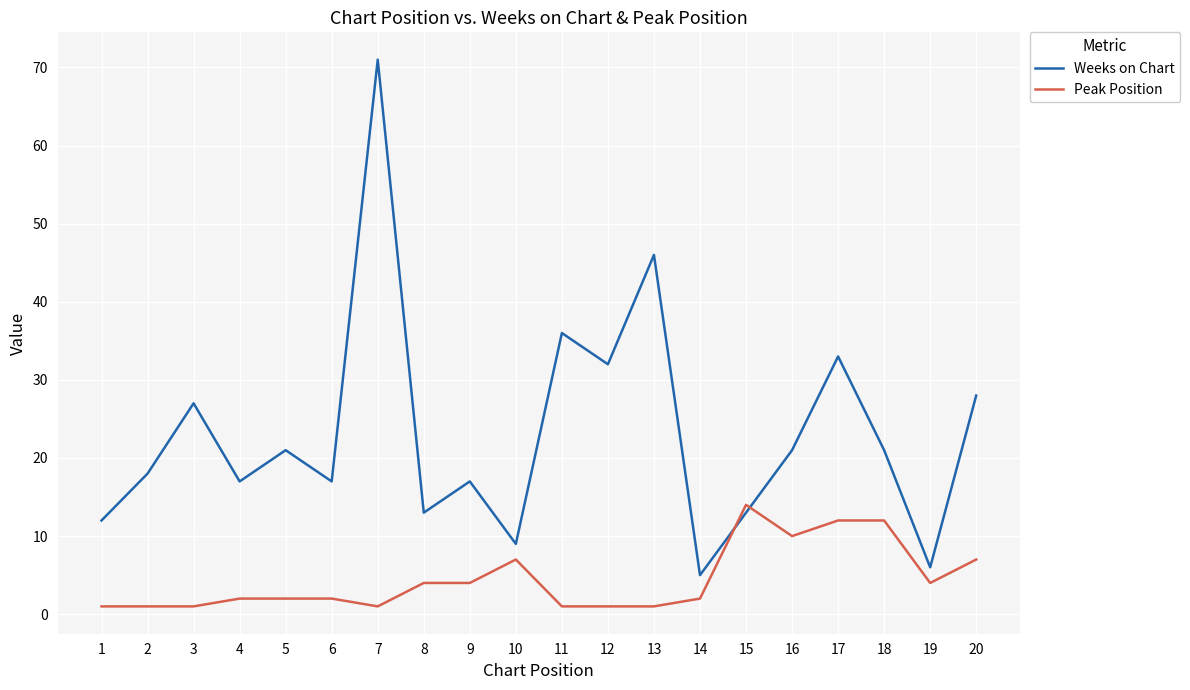

What is the difference between the Weeks on Chart values at 14 and 7?

66